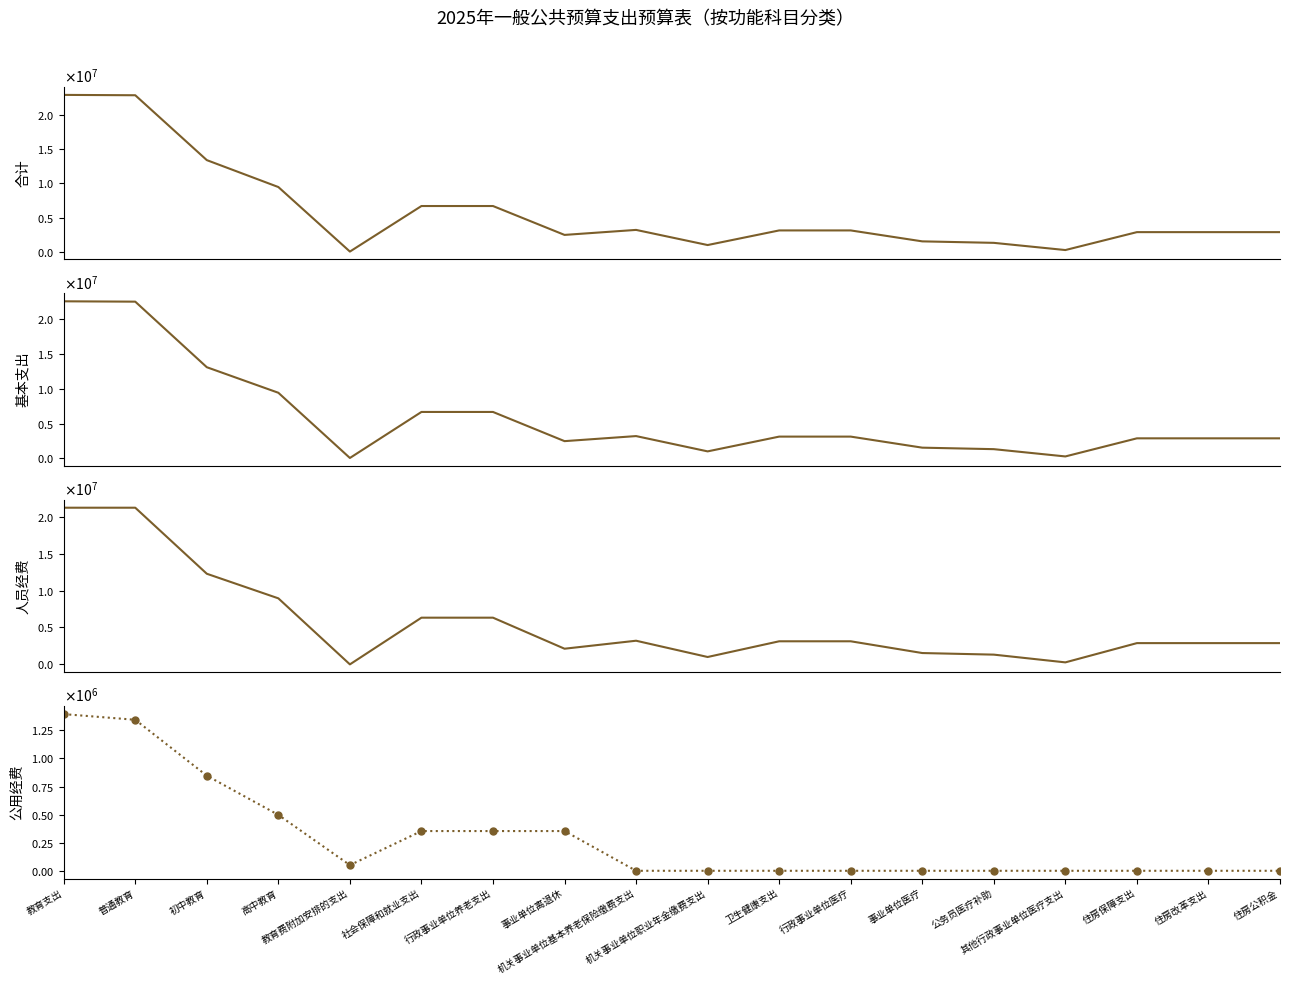

Is this an area chart (filled region under the line)?

No